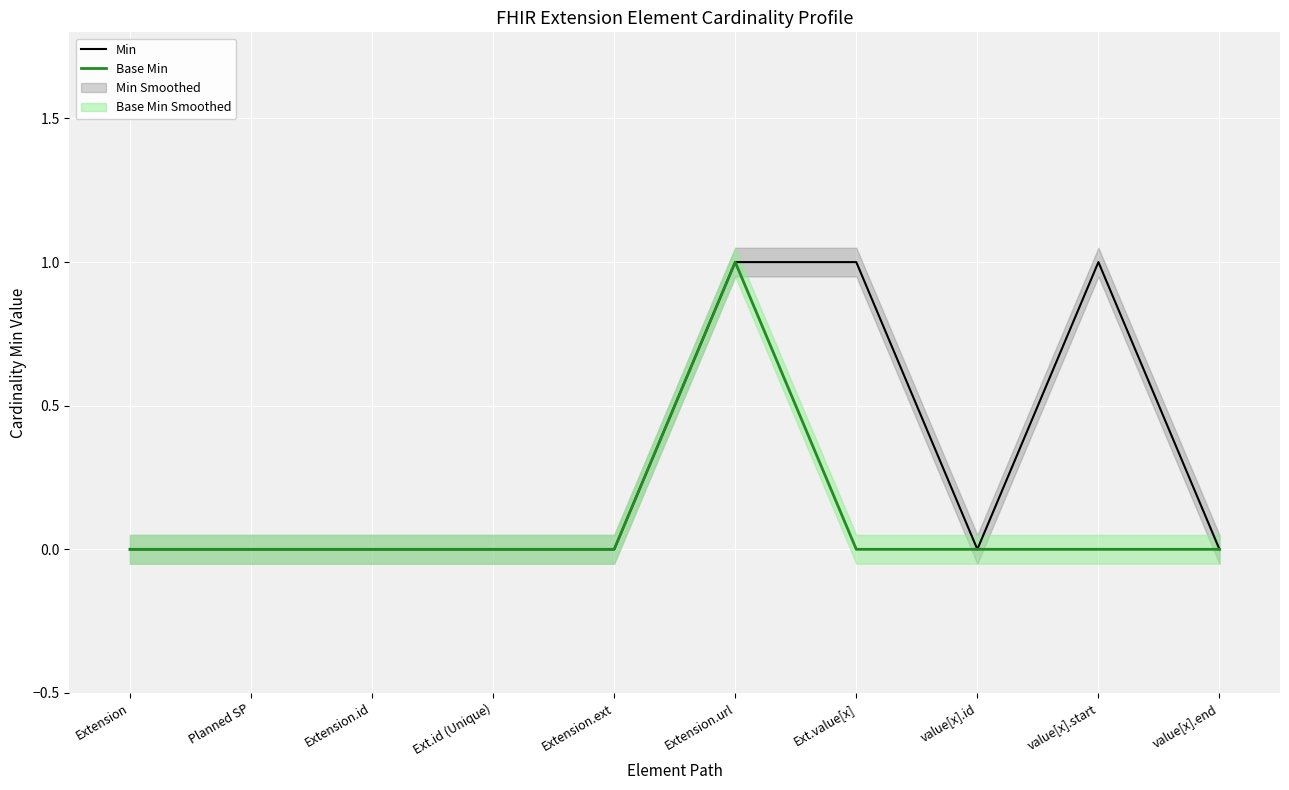

At Ext.id (Unique), list the series in order from smallest to largest.

Min, Base Min